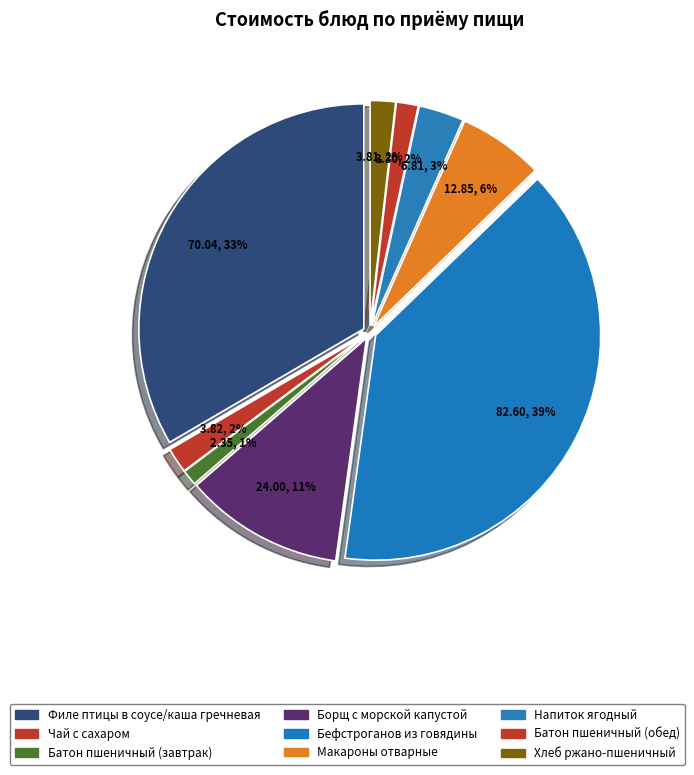

To the nearest percent, what percentage of the pie is Бефстроганов из говядины?

39%